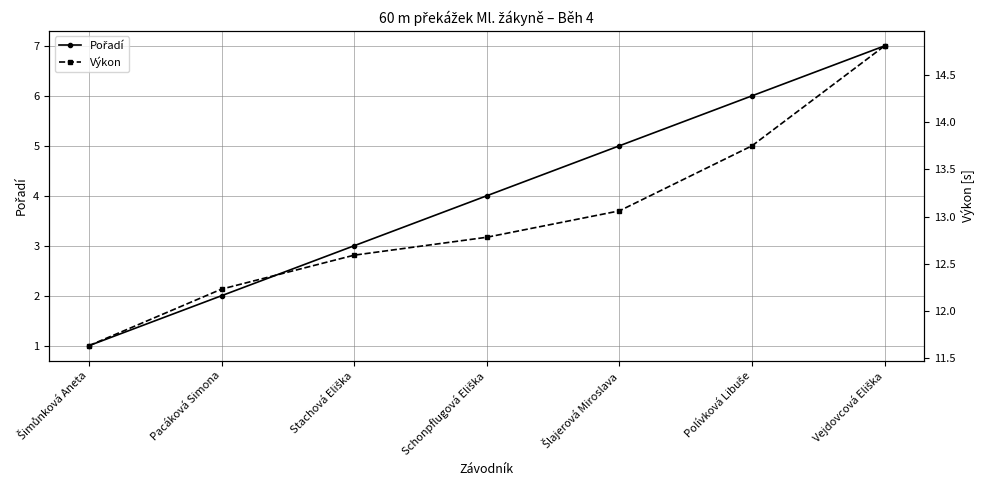

At how many categories does at least one series exceed 7?

7